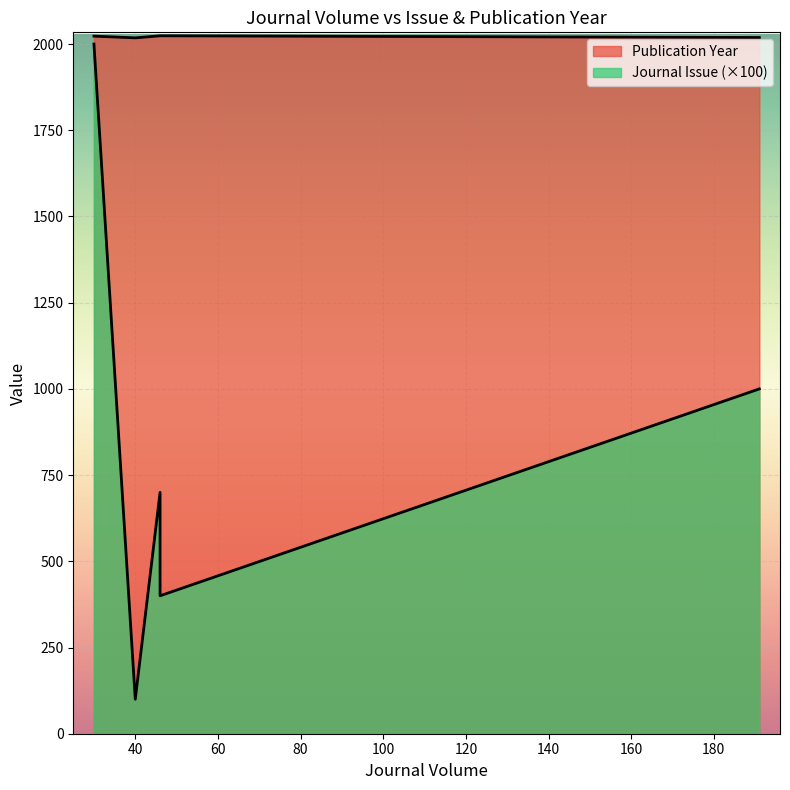

What is the maximum value shown in the chart?

2024